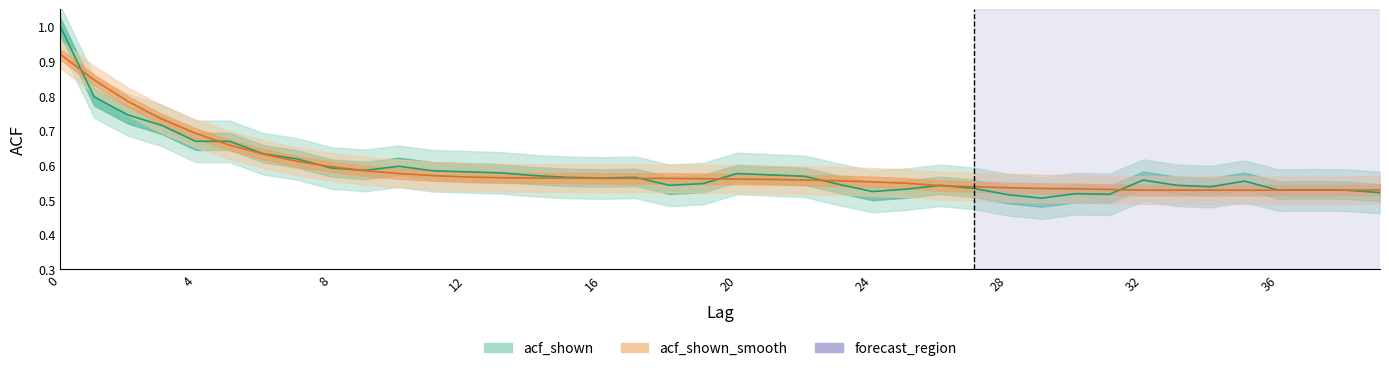

Between 5 and 20, which series saw the biggest shift?

acf_shown_smooth